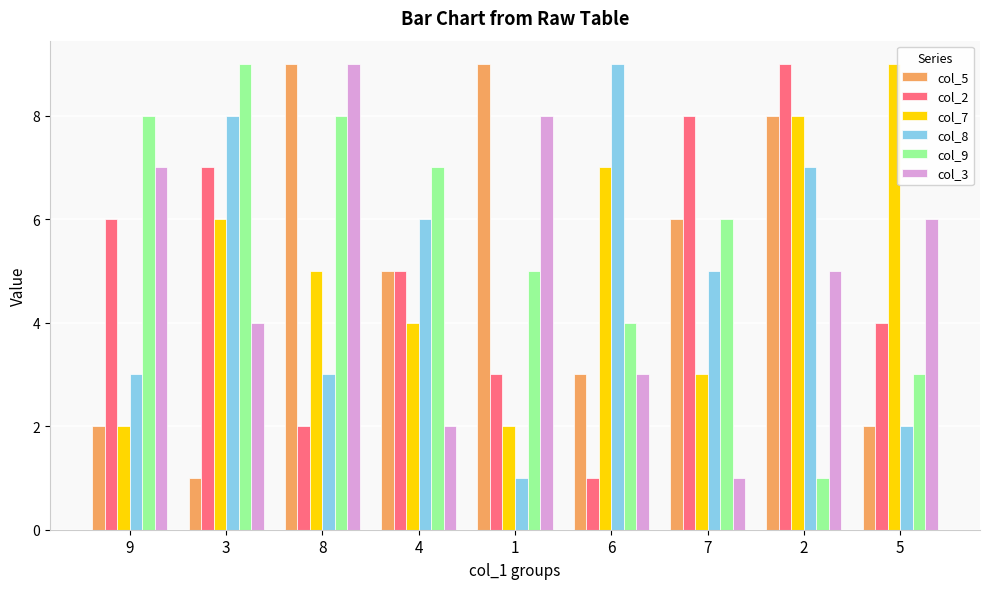

What is the average value of the col_8 series?

5